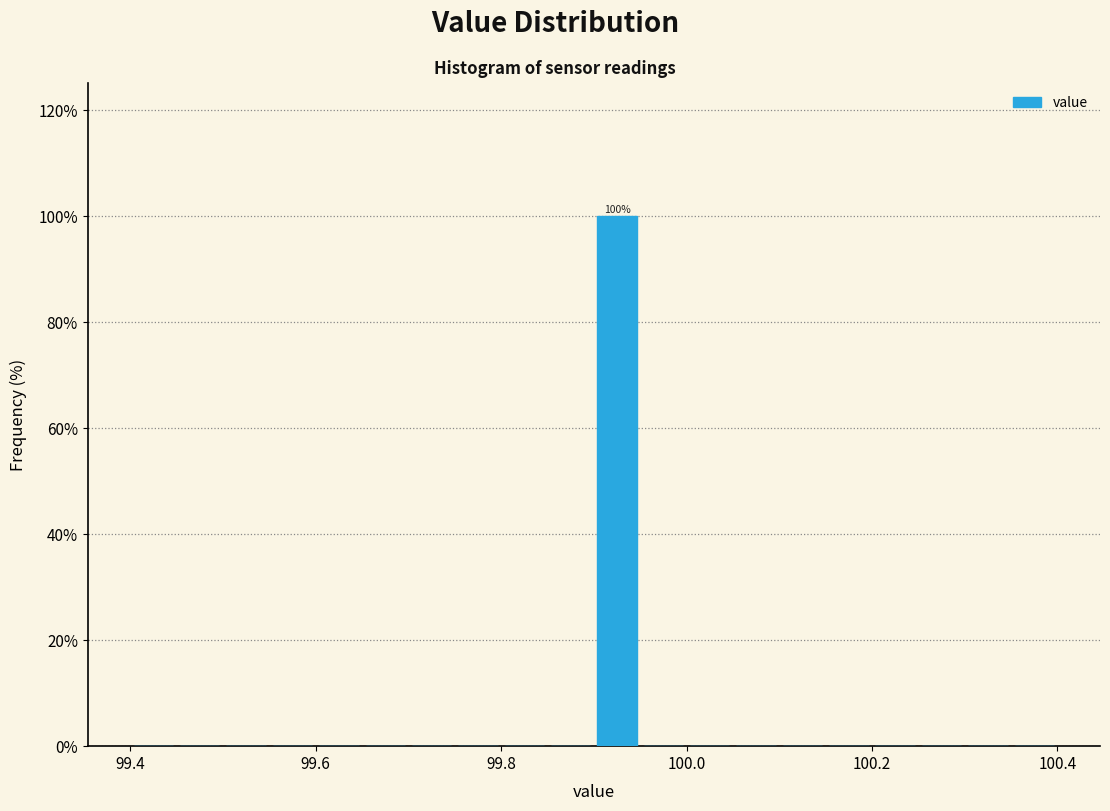

Around what value on the x-axis is the tallest bar? Give the approximate position of its centre, as read against the axis.

99.92